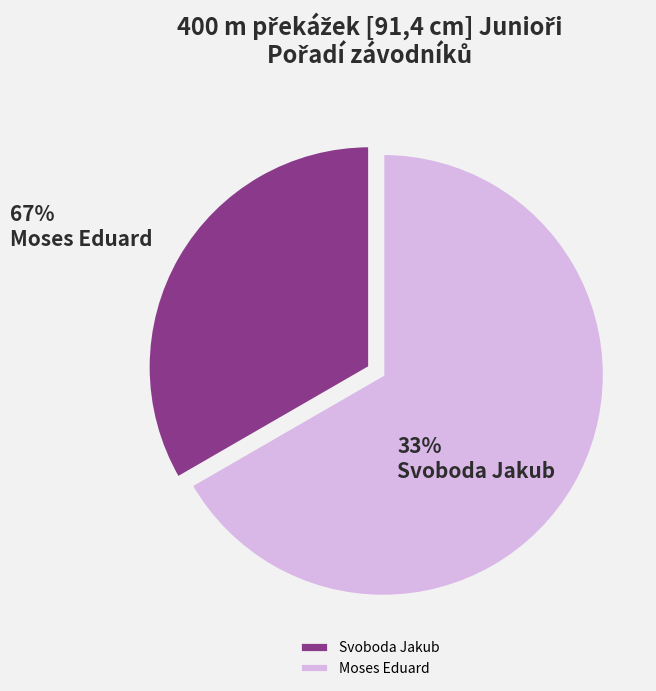

Count the number of slices in the pie.

2